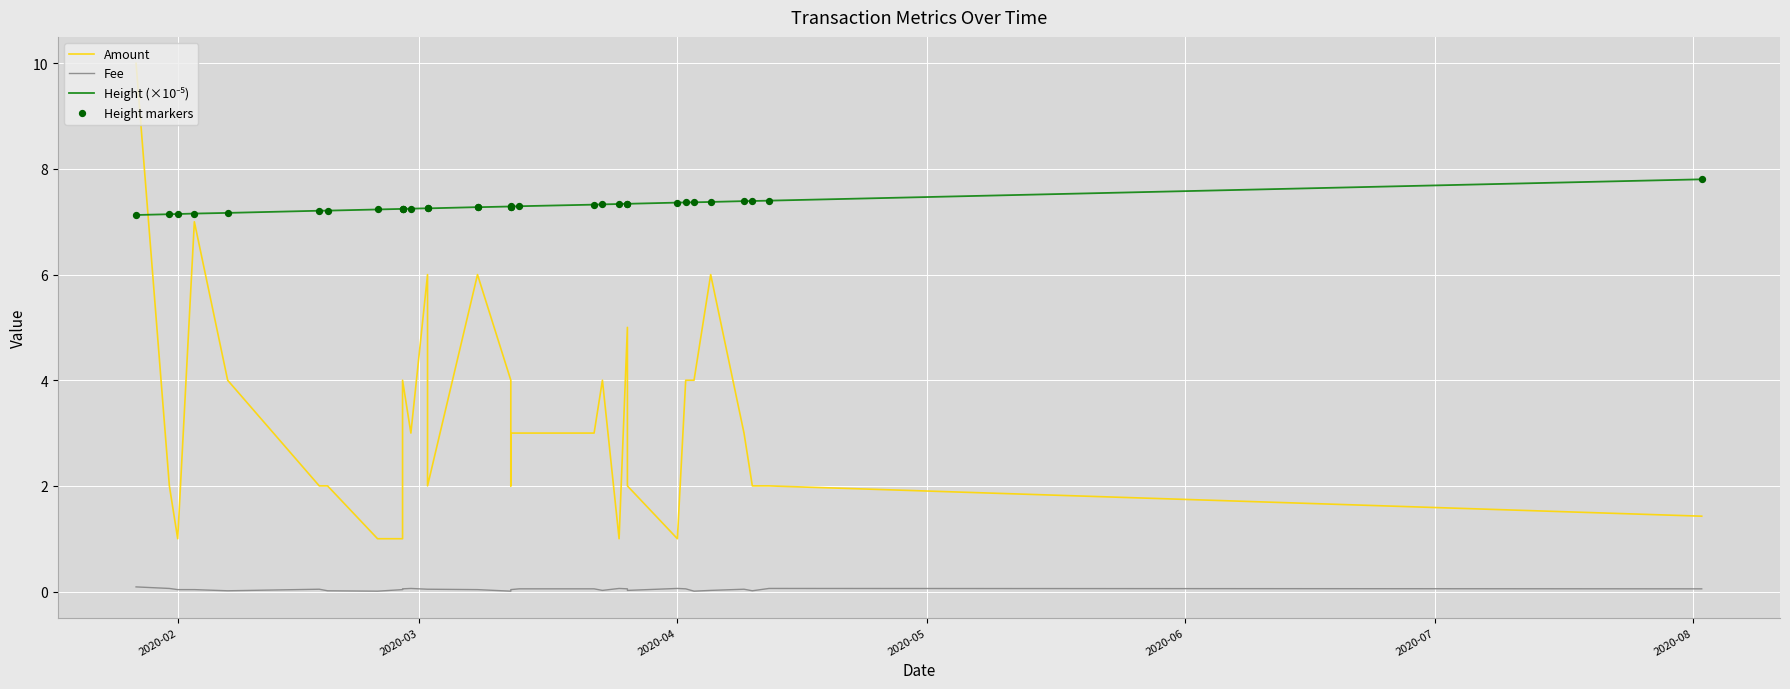

Which series has the largest total across all categories?

Height (×10⁻⁵)